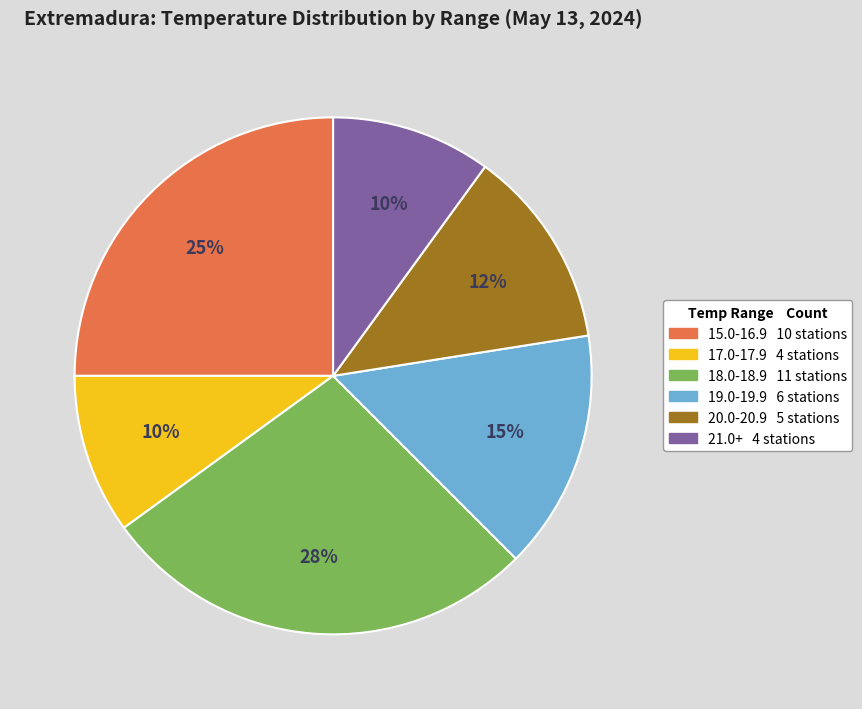

To the nearest percent, what is the average slice percentage?

17%